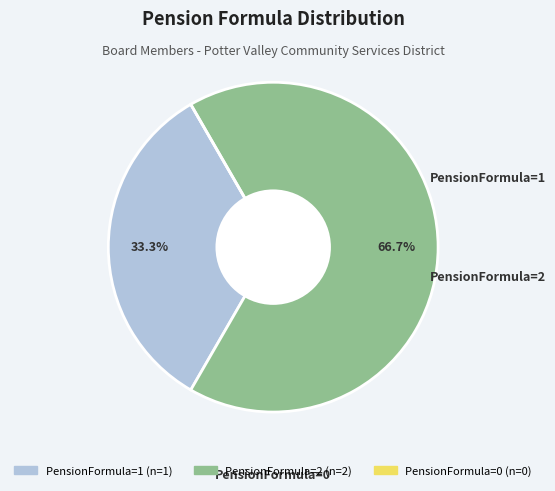

Is there a majority slice in this chart?

Yes